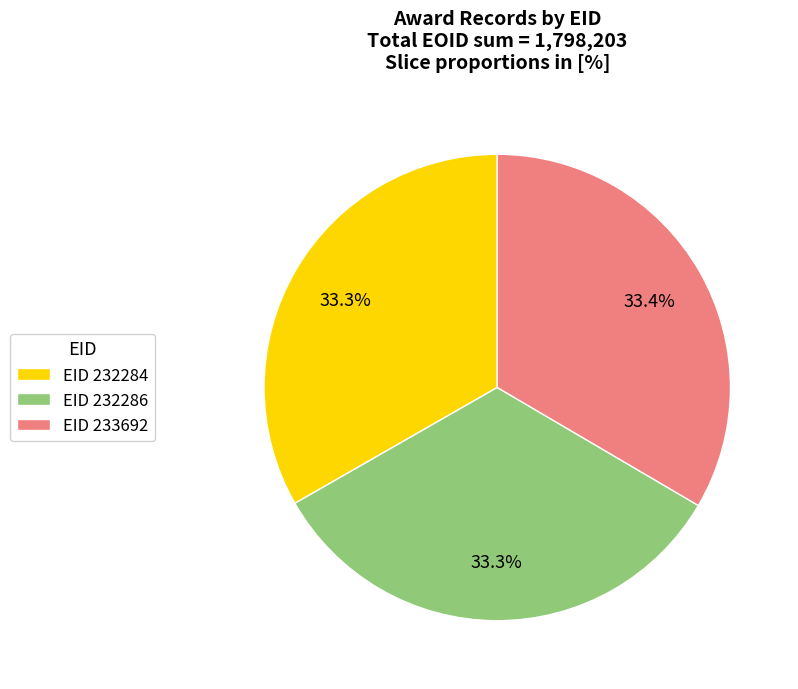

Does EID 233692 account for over 50% of the chart?

No